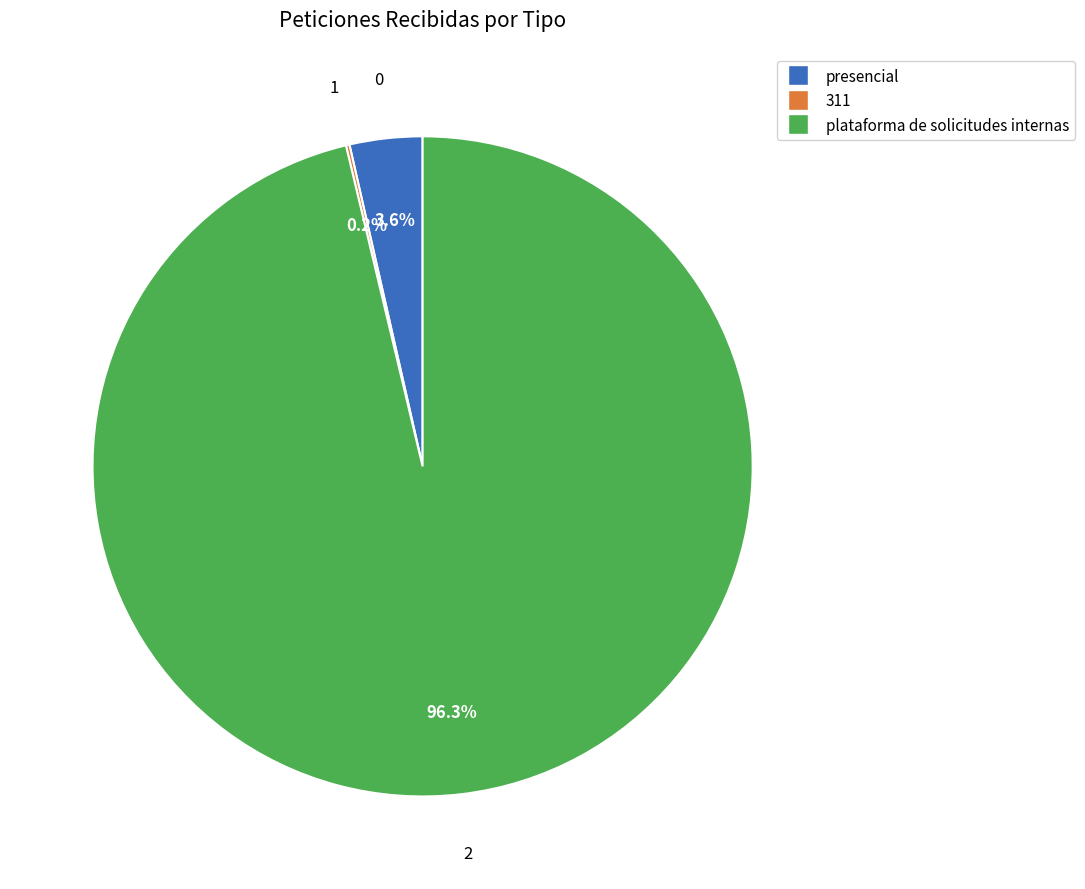

Combined, what portion of the pie is presencial and plataforma de solicitudes internas?

99.8%